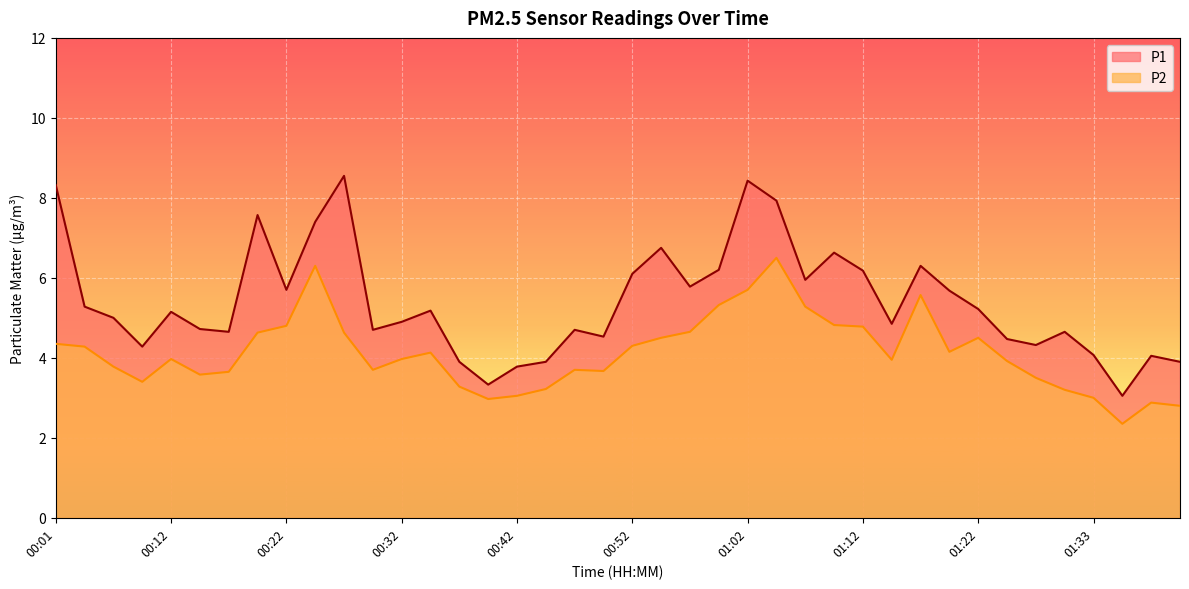

At which category does the chart reach its minimum across all series?

01:35